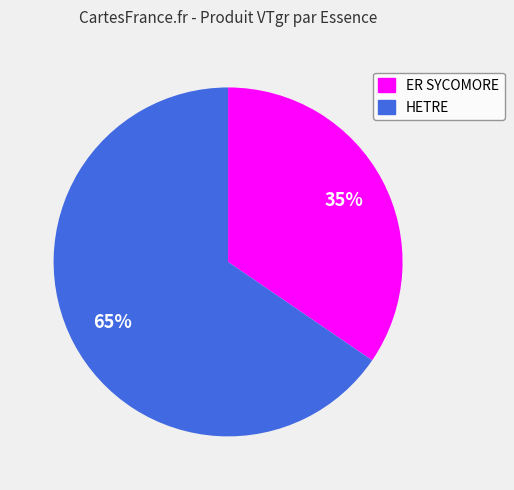

Is HETRE the majority of the pie?

Yes